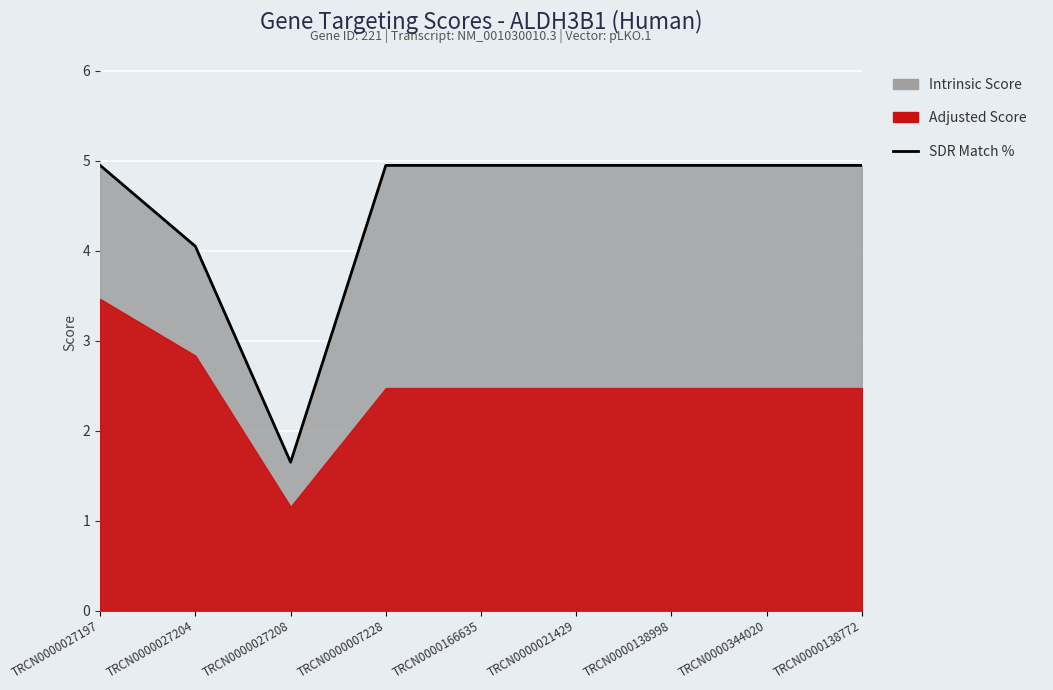

Approximately how many times larger is the value at TRCN0000166635 compared to TRCN0000021429?

1.0